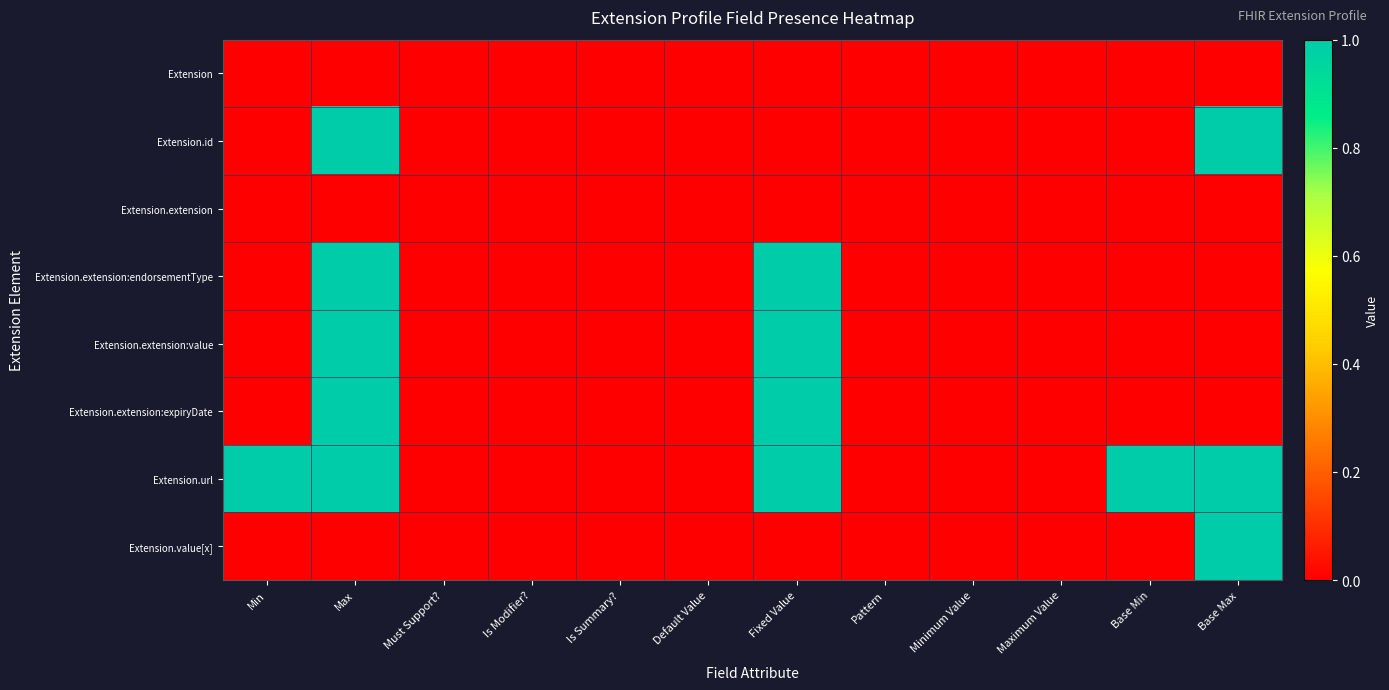

At which category is the sum across all series the highest?

Max